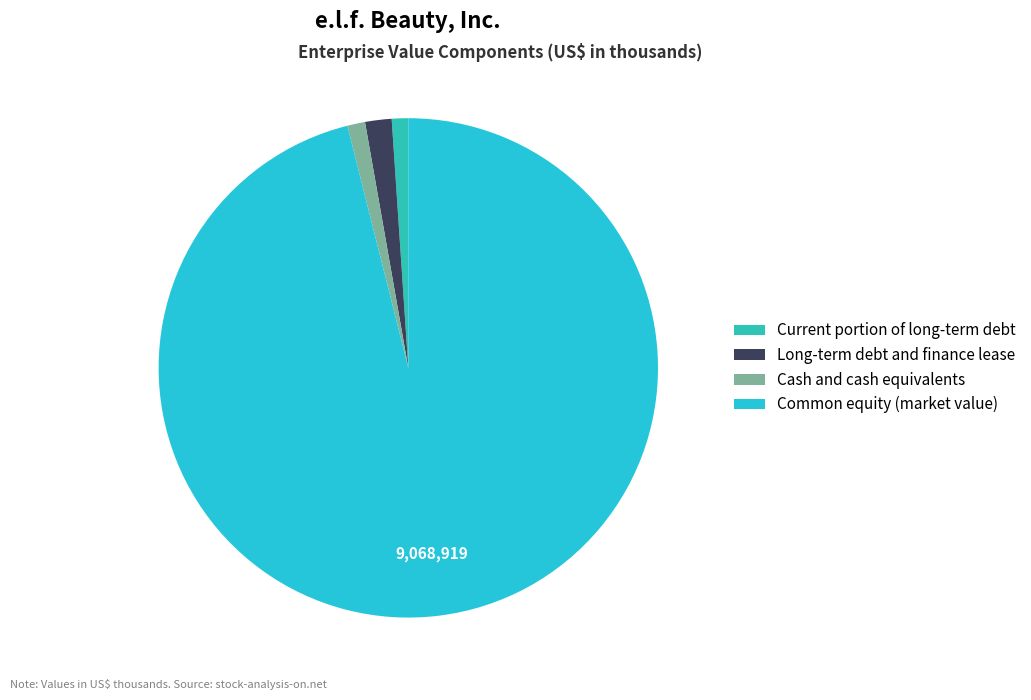

The Current portion of long-term debt slice represents 15% of the pie. True or false?

False